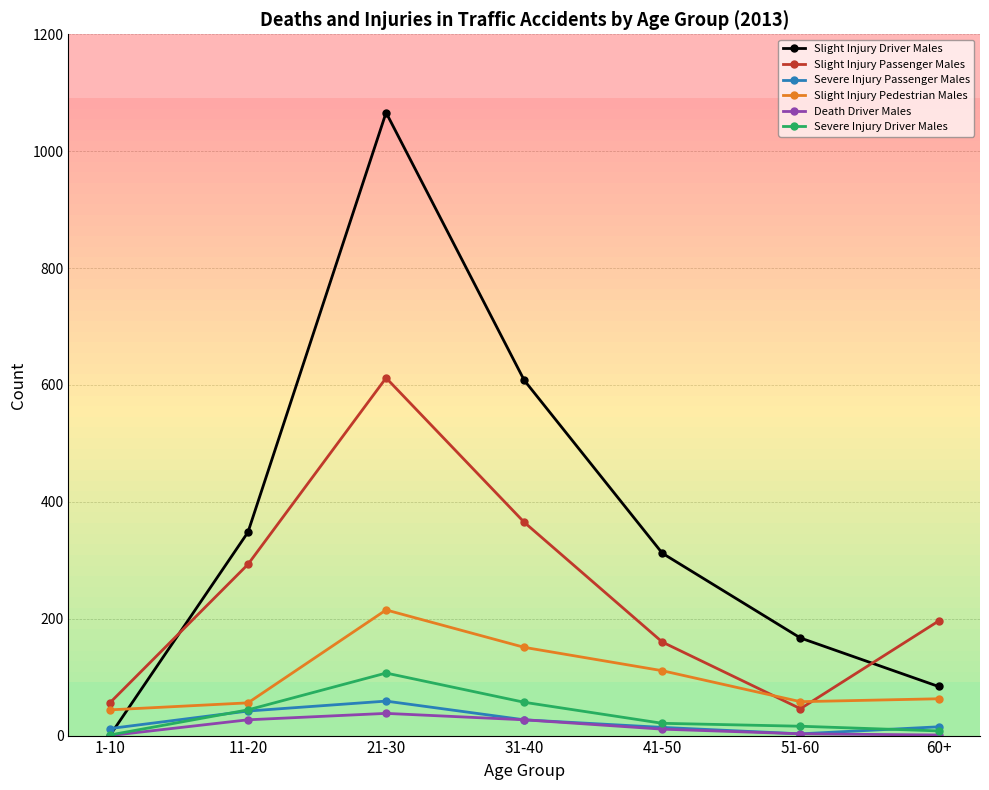

At which label does Severe Injury Driver Males reach its peak?

21-30